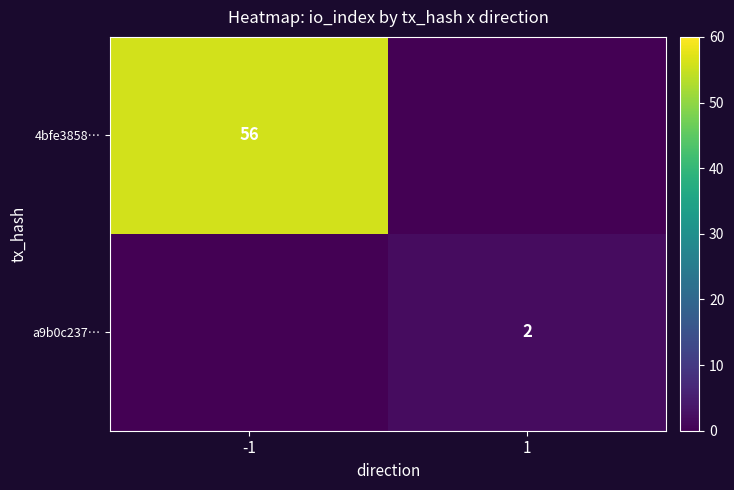

Is it true that 4bfe3858… equals 38 at -1?

False